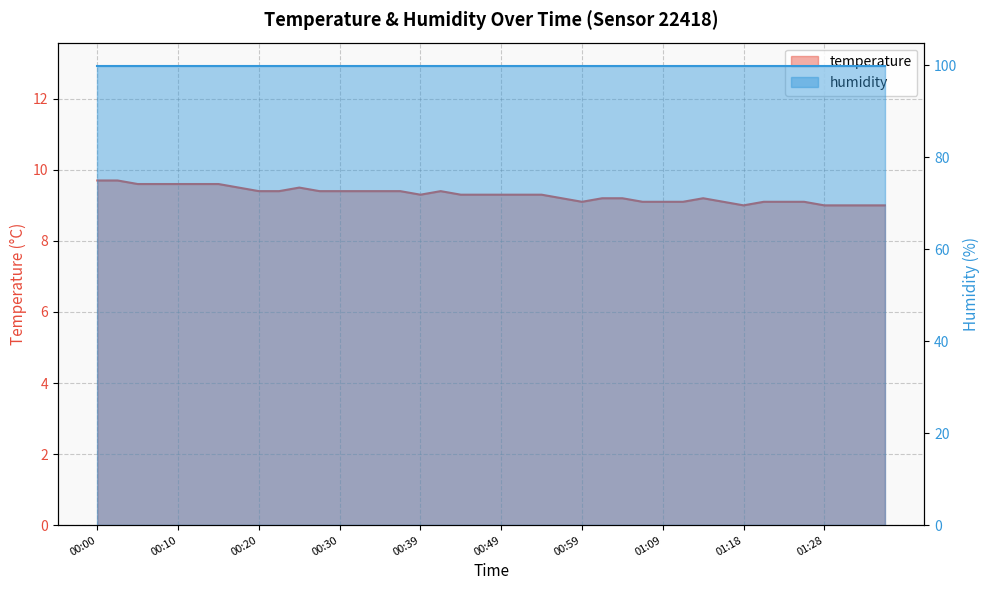

What is the value of the 38th point from the left?

9.0